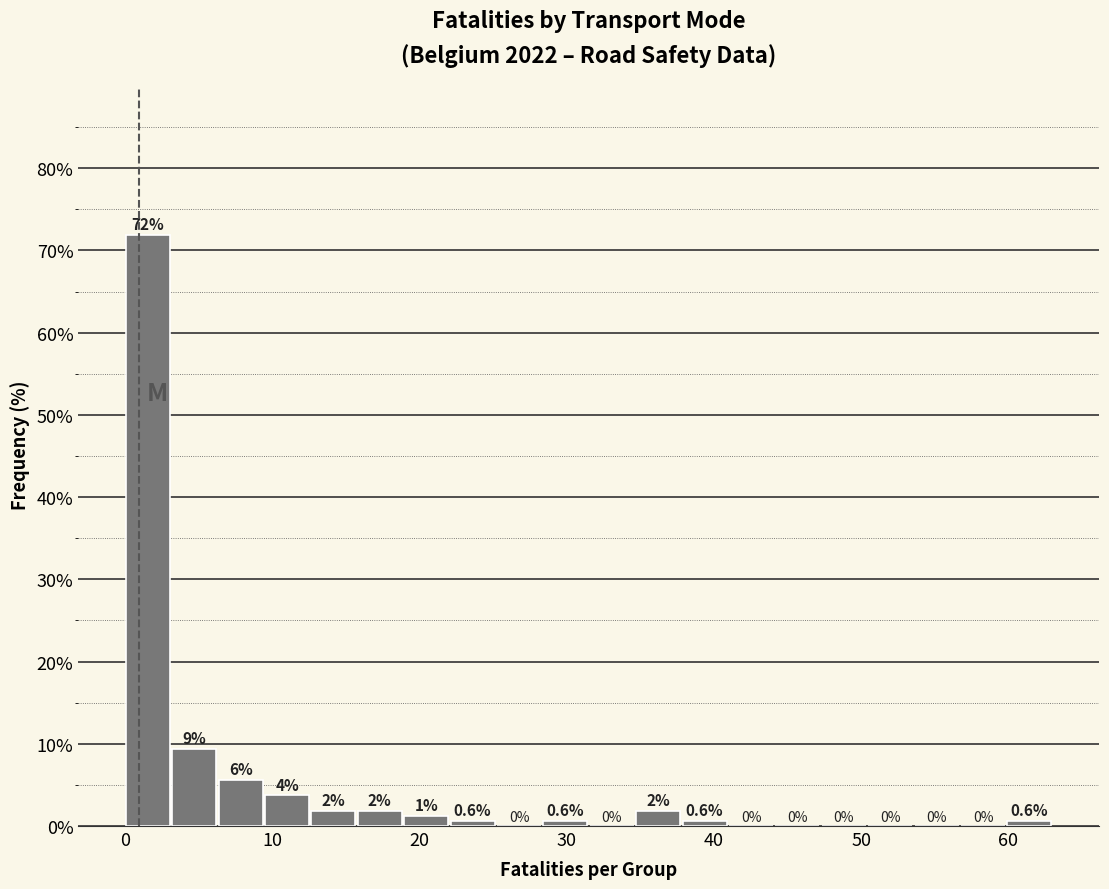

Read against the x-axis, roughly where is the centre of the tallest bar?

2